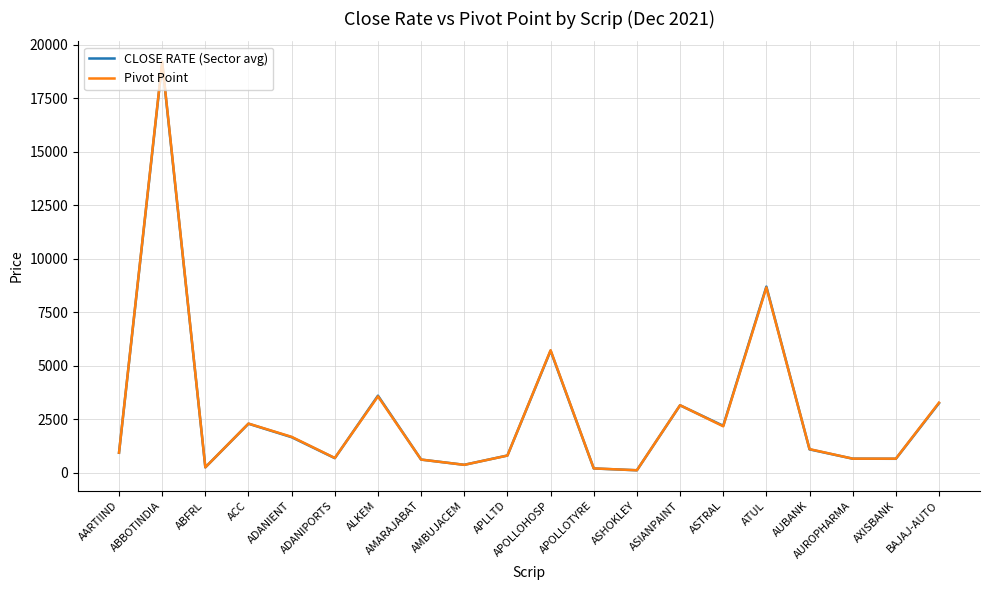

What is the total value across all series at ADANIENT?

3346.6